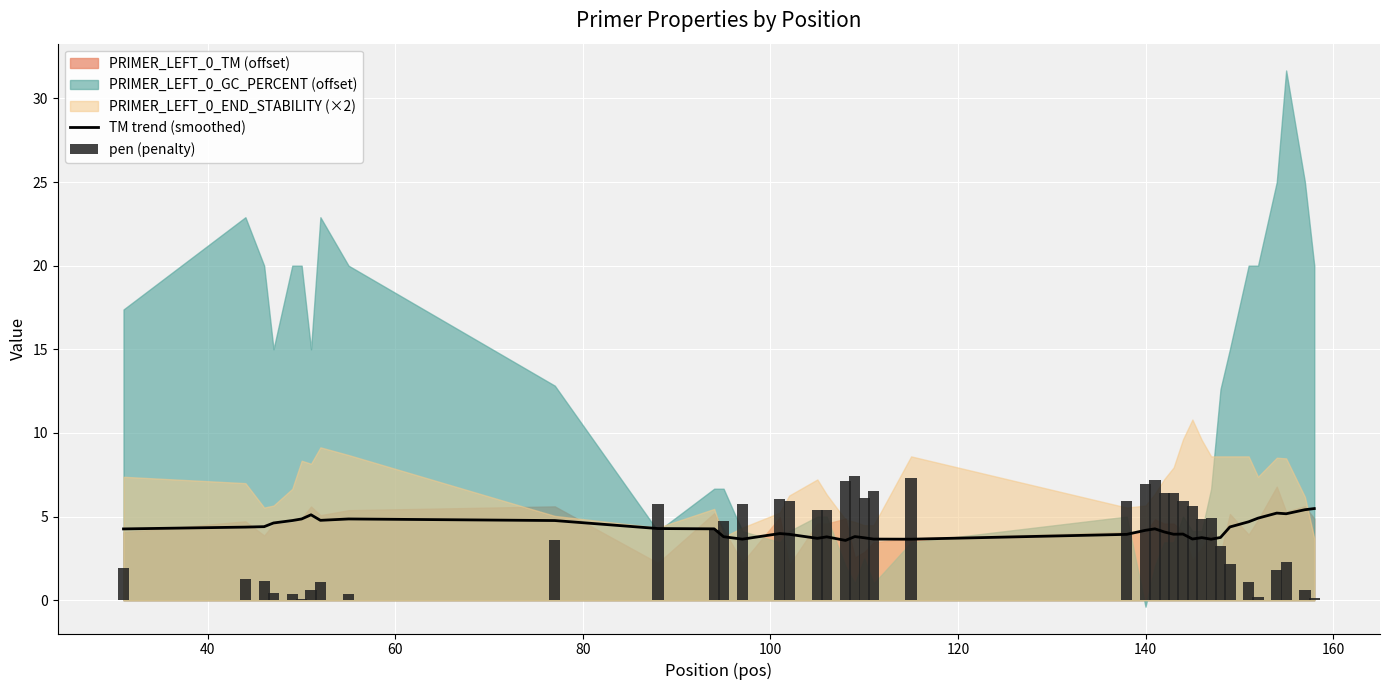

What is the value of the pen (penalty) bar at the 8th from the left?

1.1